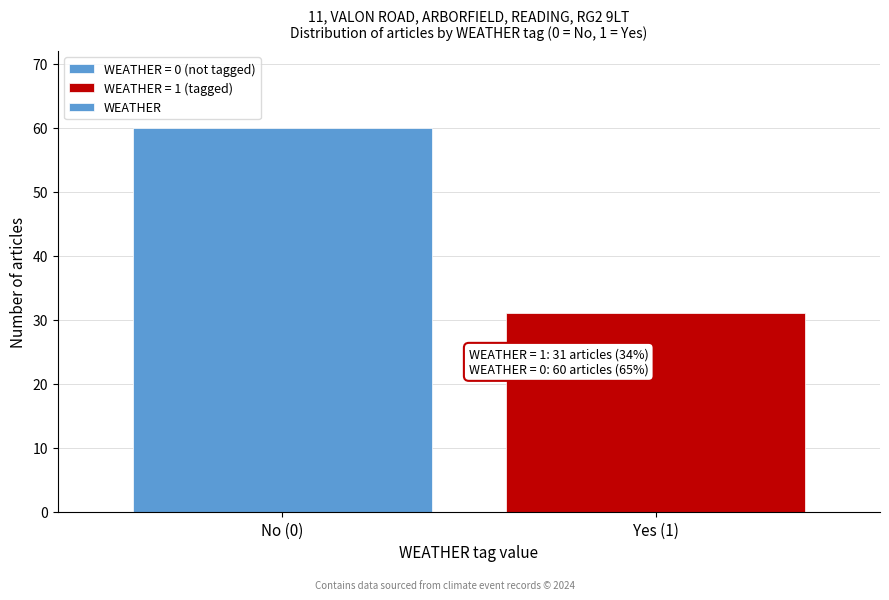

Reading left to right, transcribe all the data shown in this chart.

60	31